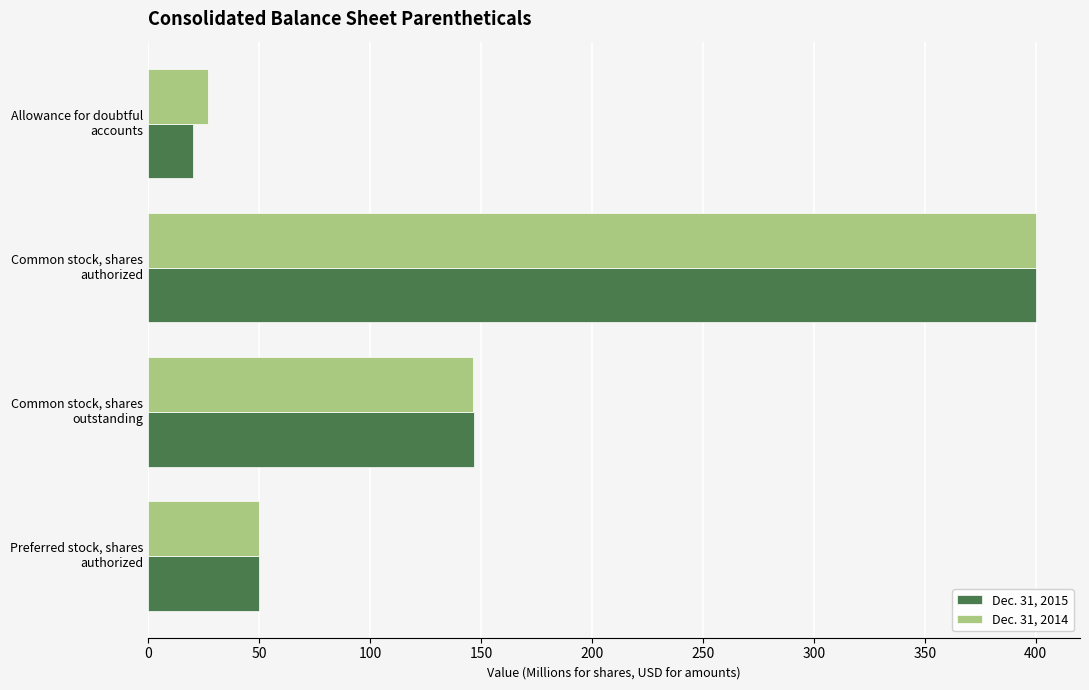

Which series has the largest range (max minus min)?

Dec. 31, 2015